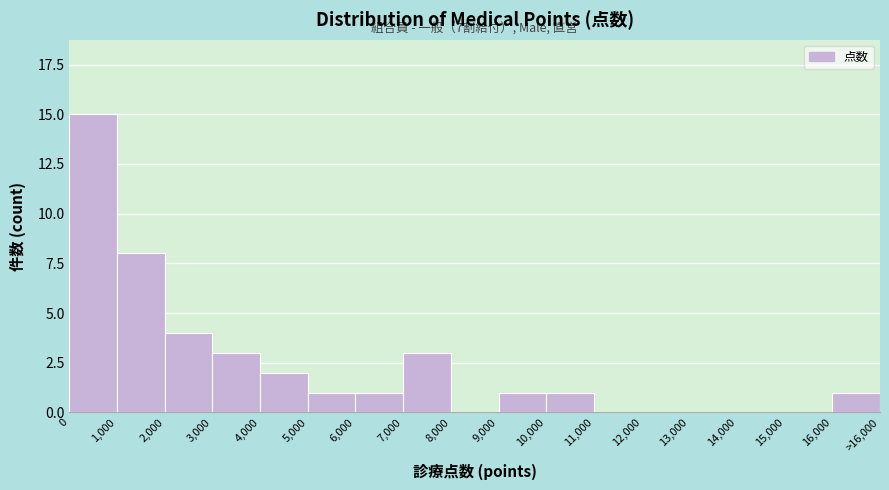

Reading left to right, extract all data points from this chart.

0=15	1,000=8	2,000=4	3,000=3	4,000=2	5,000=1	6,000=1	7,000=3	8,000=0	9,000=1	10,000=1	11,000=0	12,000=0	13,000=0	14,000=0	15,000=0	16,000=1